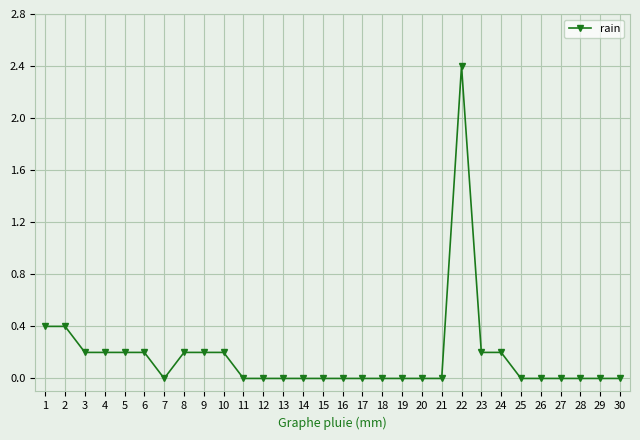

What is the approximate value at 2?

0.4